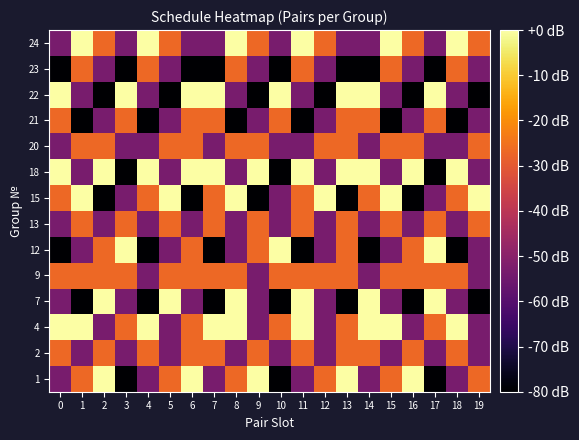

How many data points does each series have?

20